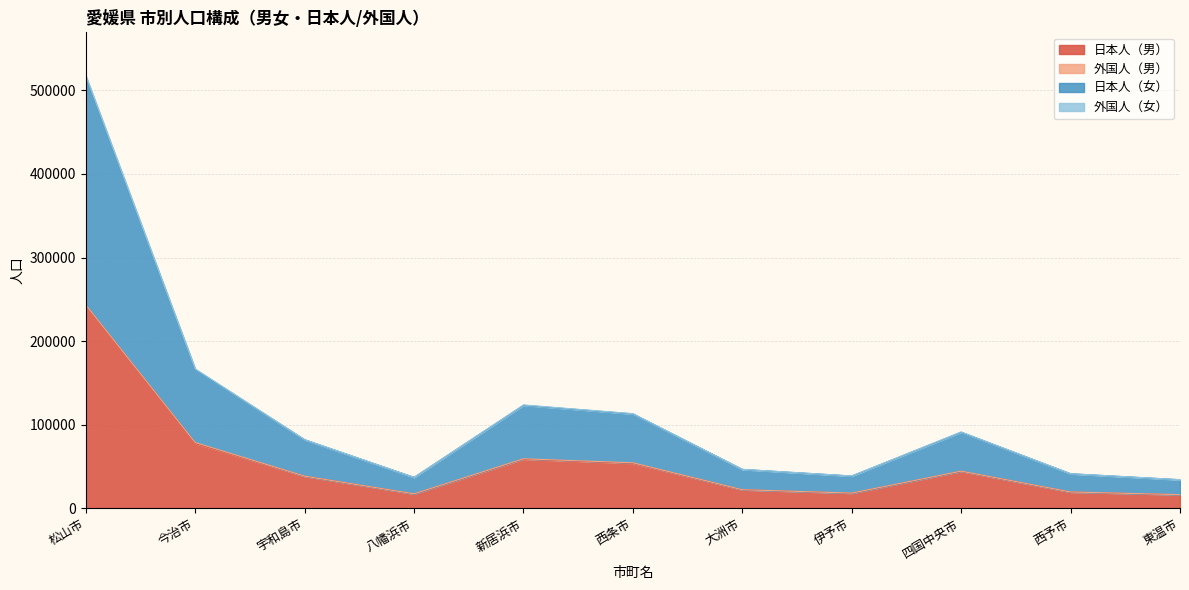

Where is the first local maximum for 日本人（男）?

新居浜市